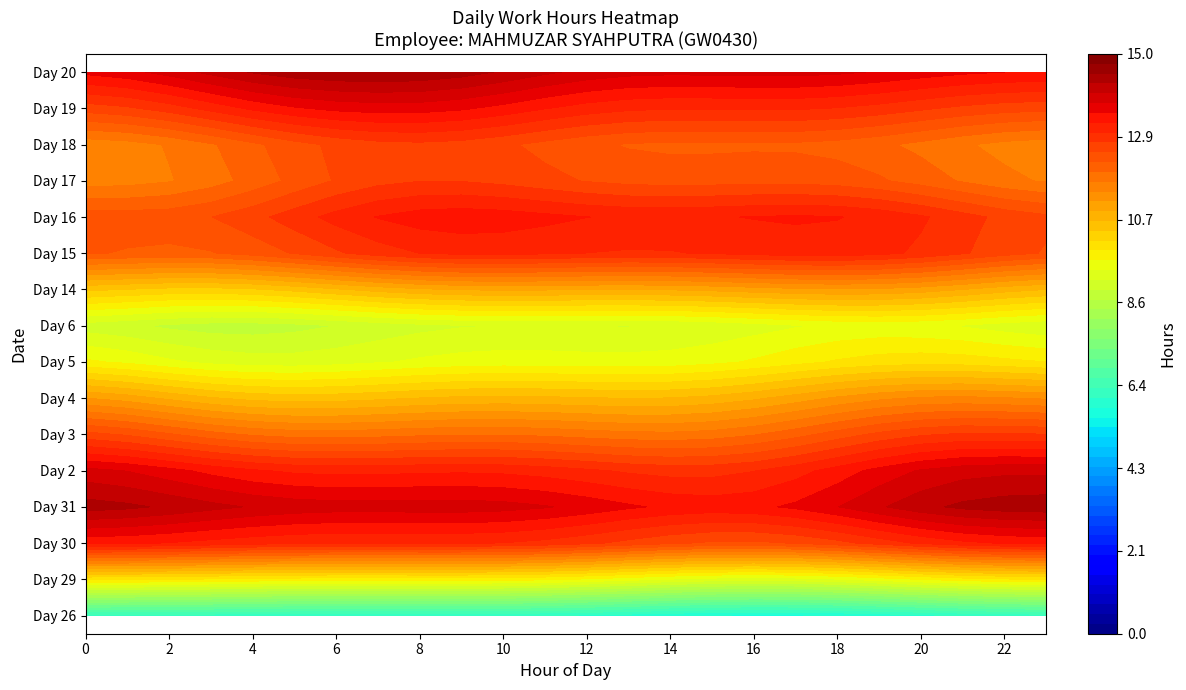

What is the total value across all series at 13?

185.8